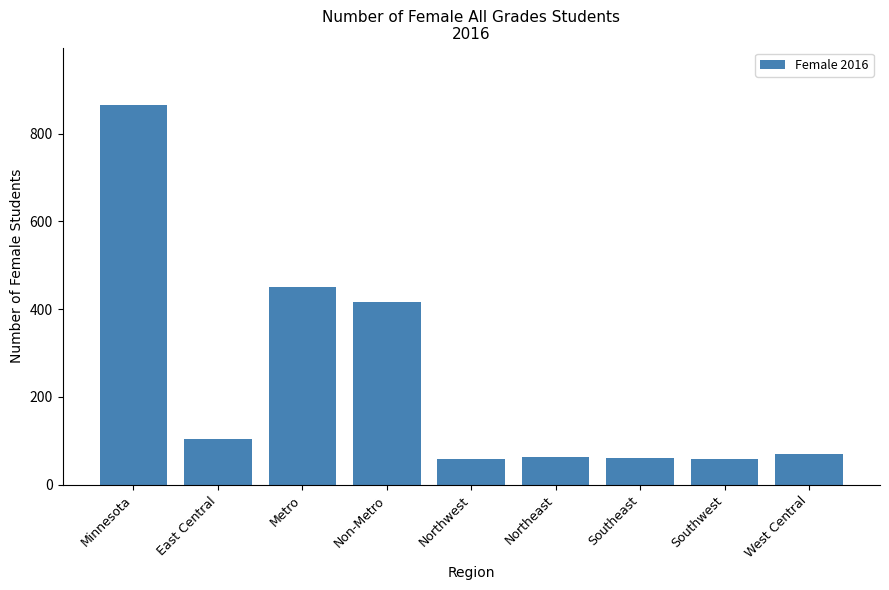

What is the difference between the values at Metro and Northeast?

387